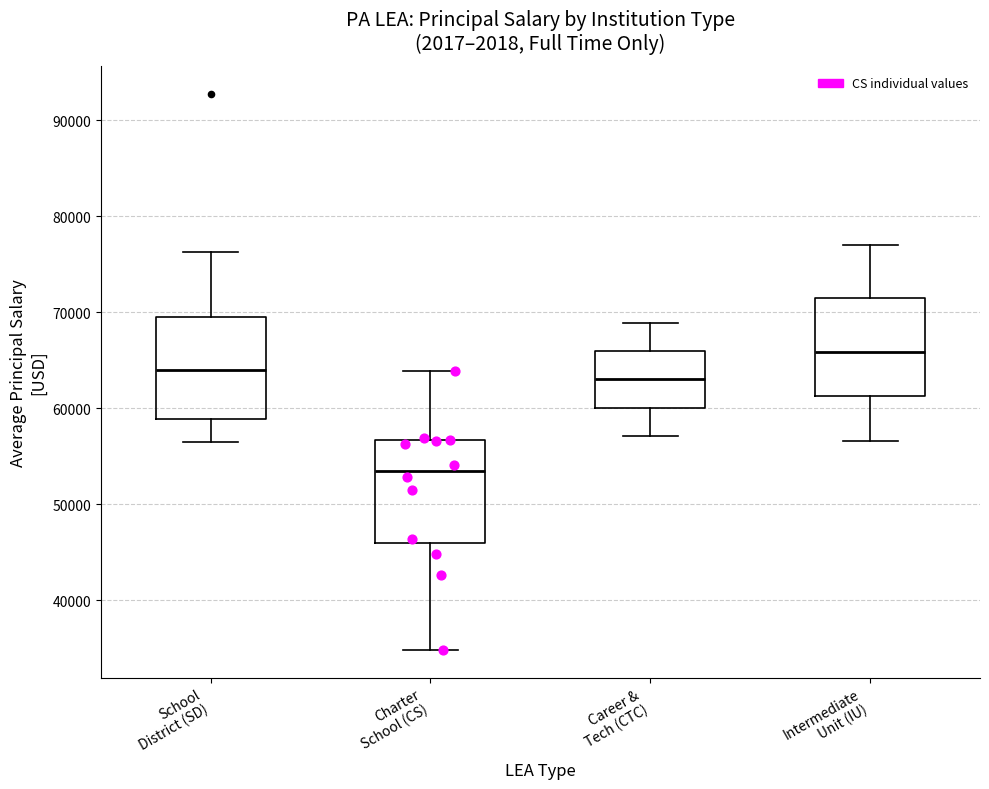

Which box has the lowest median line?

Charter School (CS)